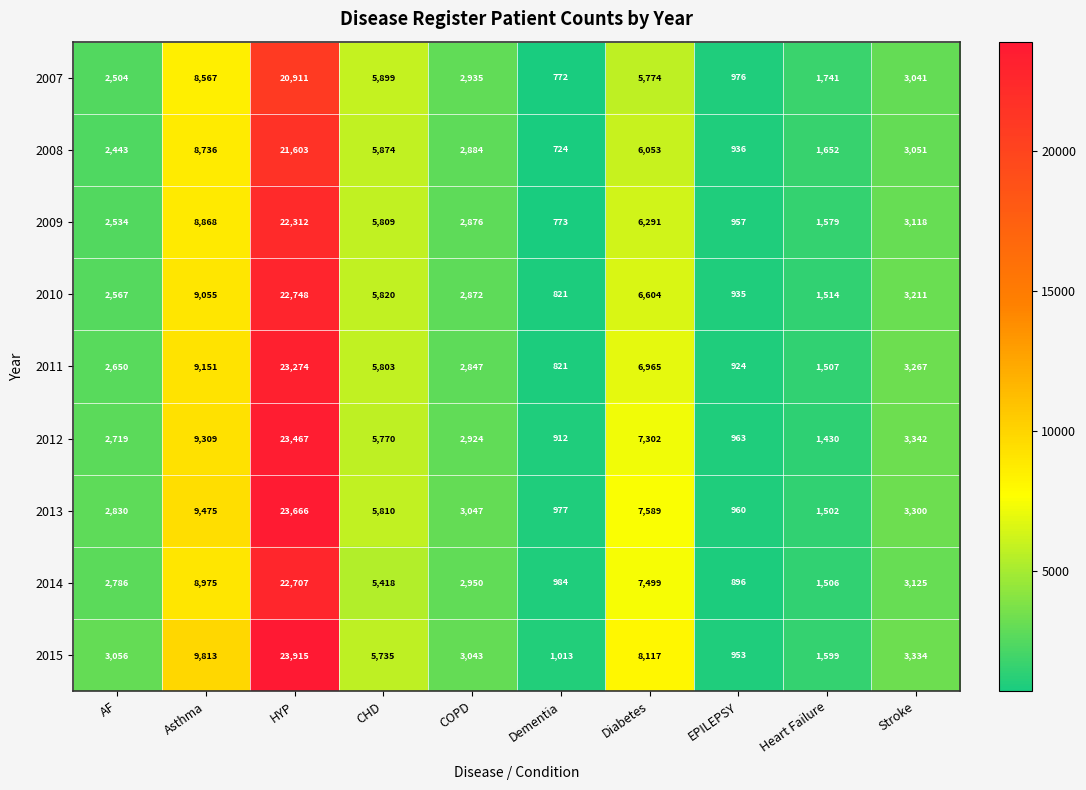

Which series has the largest total across all categories?

2015